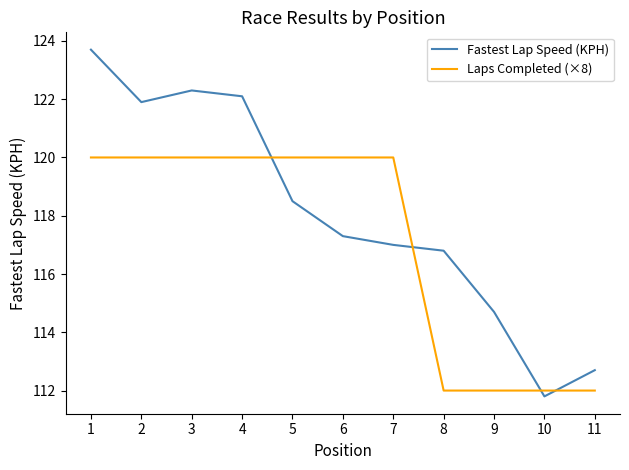

Which category has the highest value across all series?

1